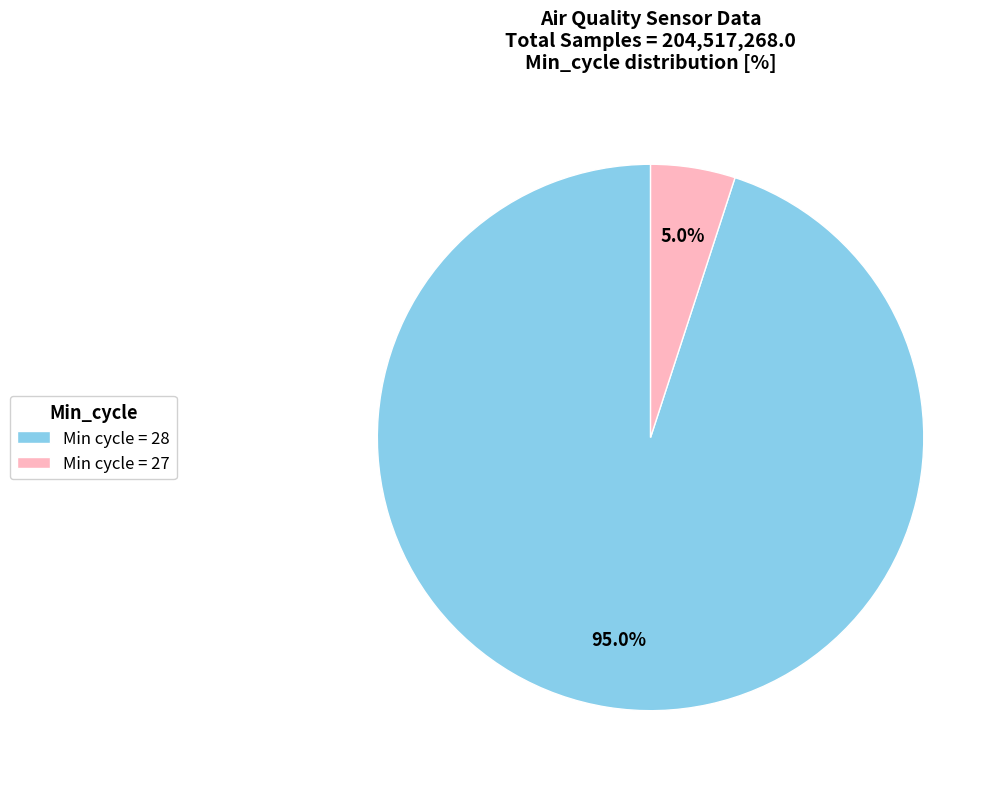

What is the smallest slice in the pie chart?

Min cycle = 27